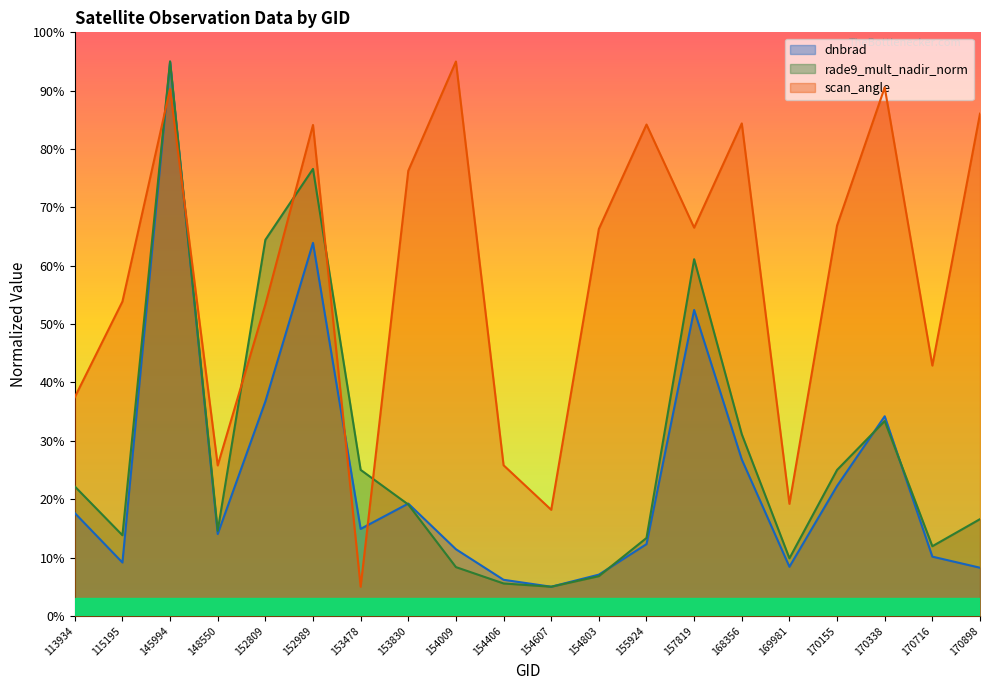

Between which two adjacent categories do rade9_mult_nadir_norm and dnbrad first intersect?

153478 and 153830